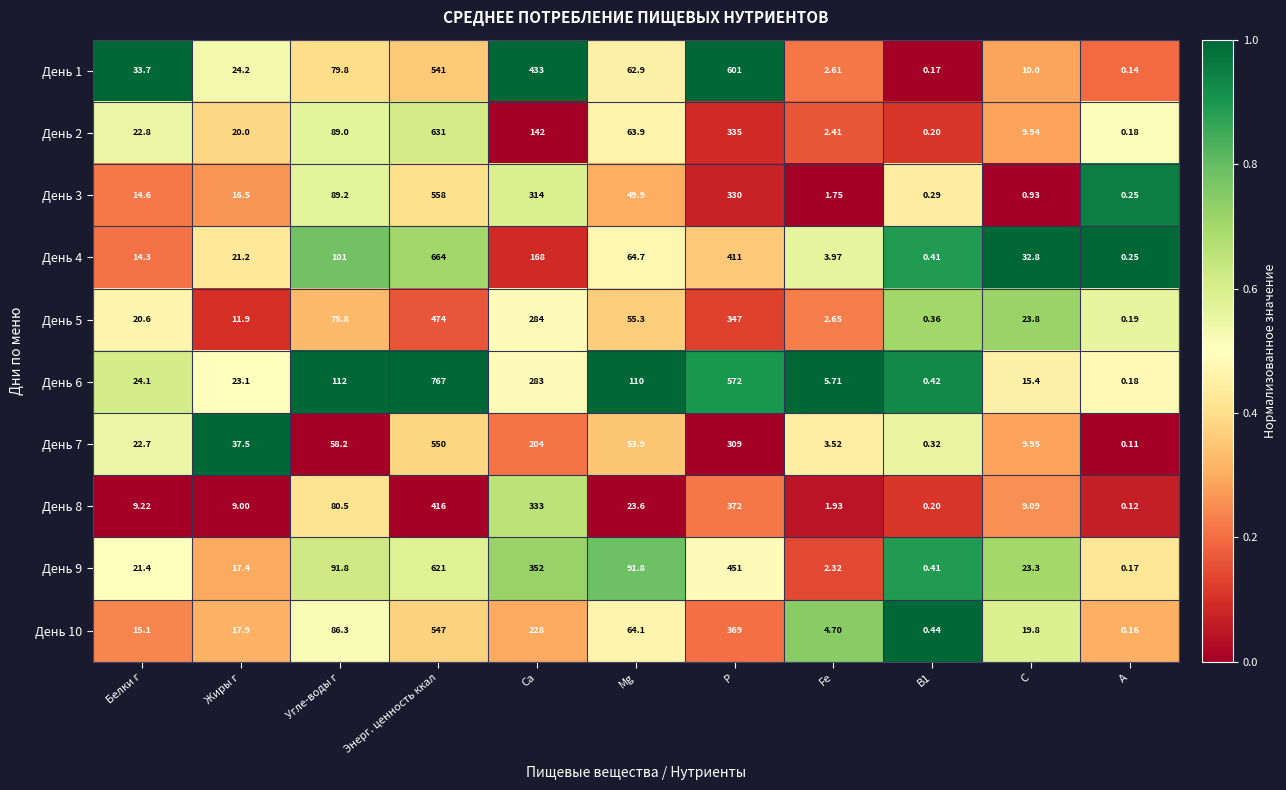

Between Энерг. ценность ккал and С, which series saw the biggest shift?

День 6